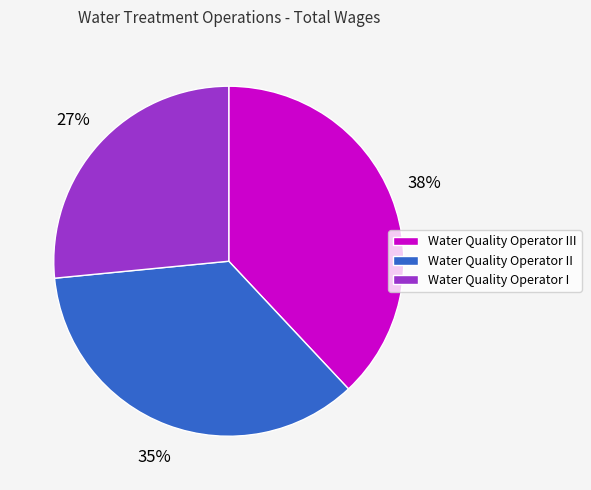

Count the number of slices in the pie.

3